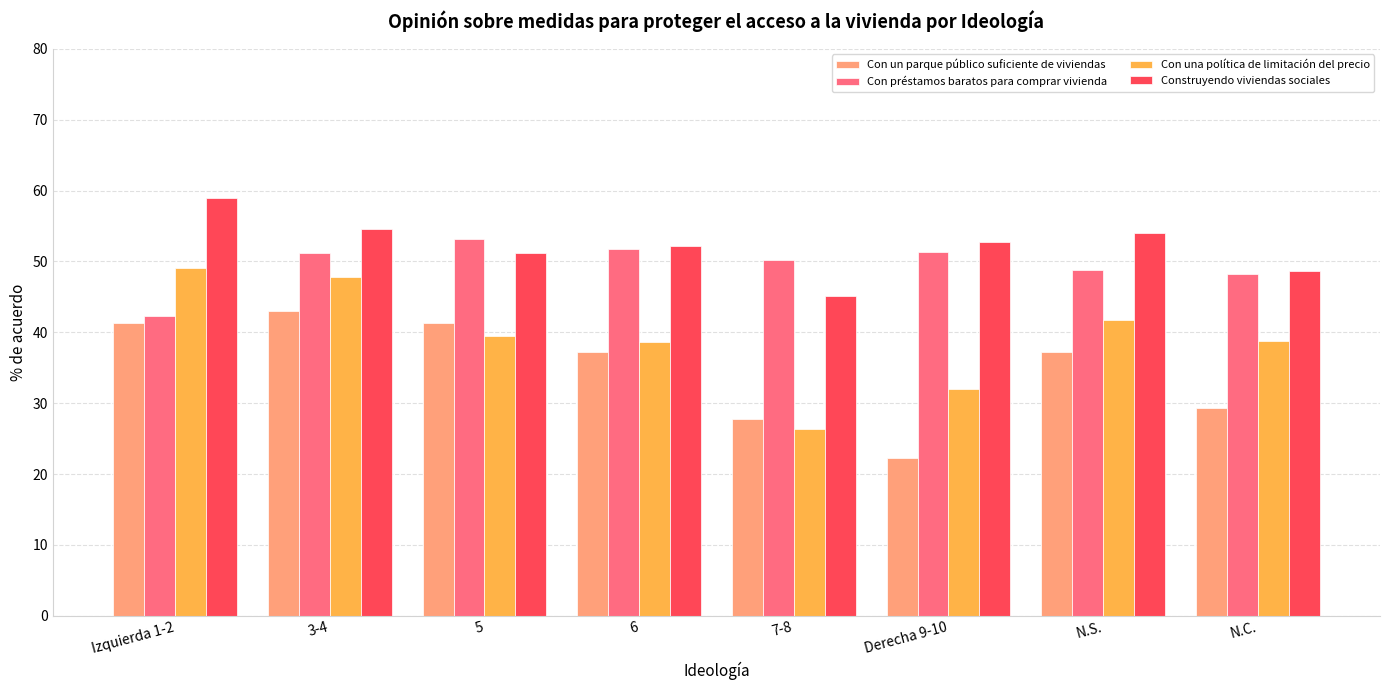

What is the label of the 2nd bar from the right?

N.S.